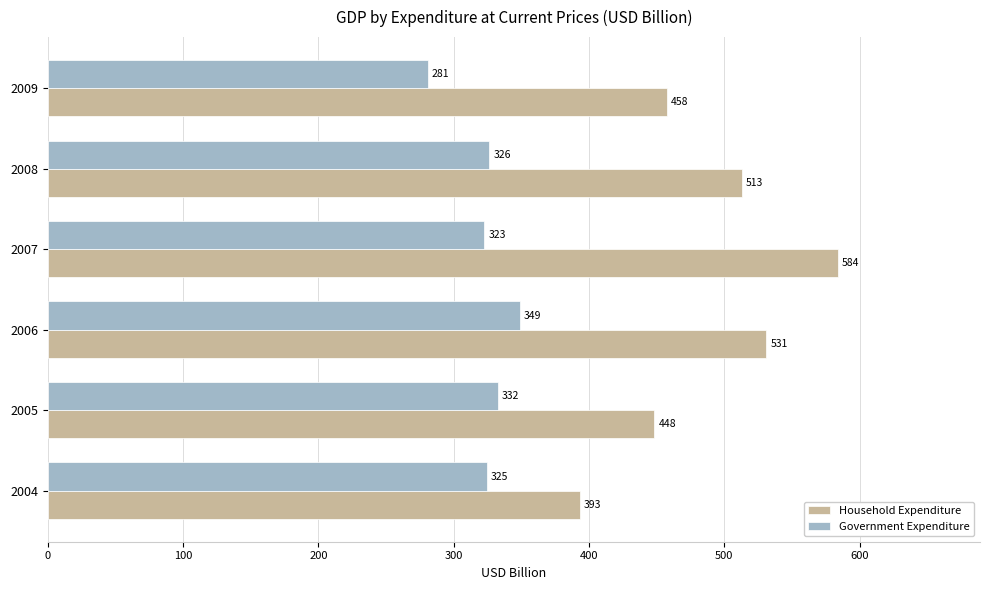

What are all the series names shown in the legend?

Household Expenditure, Government Expenditure